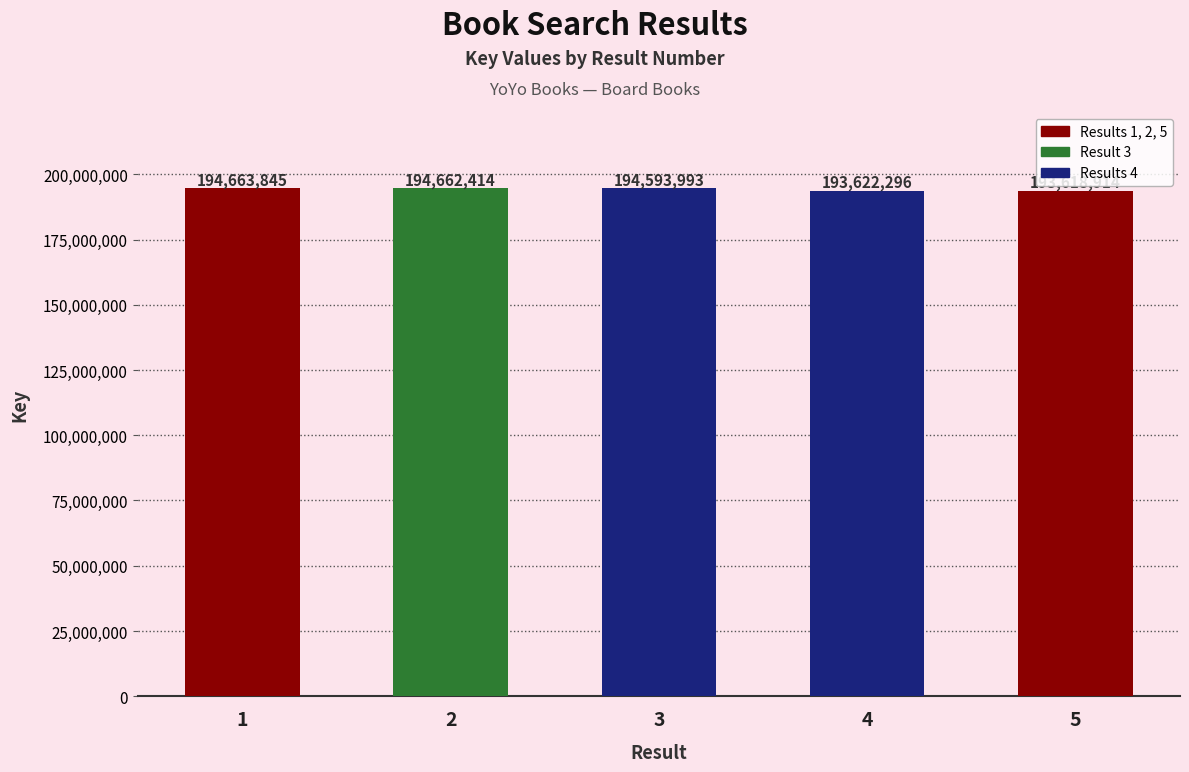

Reading left to right, extract all data points from this chart.

194663845	194662414	194593993	193622296	193618914